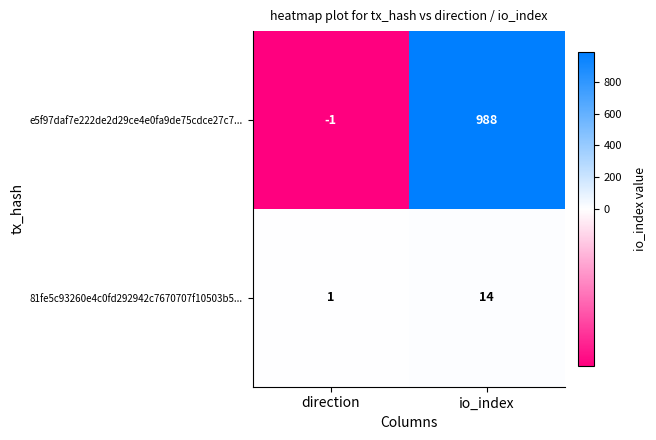

Which series has the largest range (max minus min)?

e5f97daf7e222de2d29ce4e0fa9de75cdce27c7...